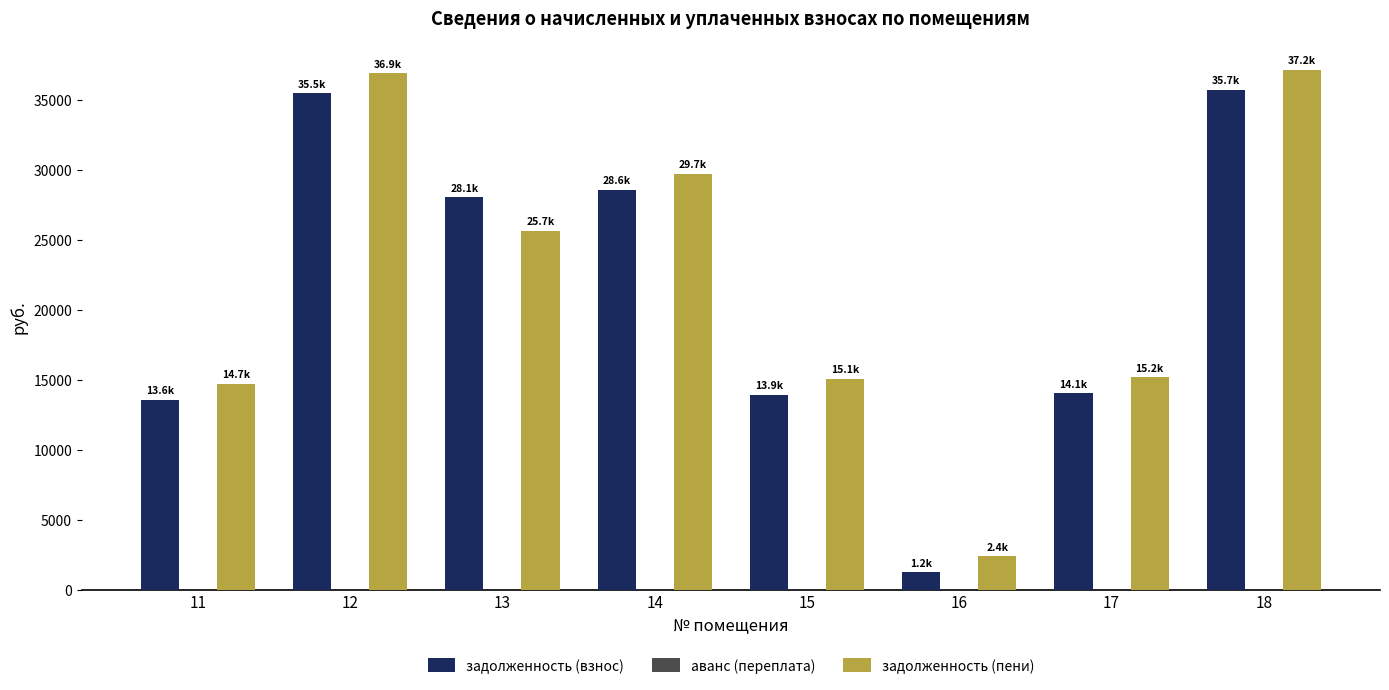

Rank the series at 18 from highest to lowest value.

задолженность (пени), задолженность (взнос)